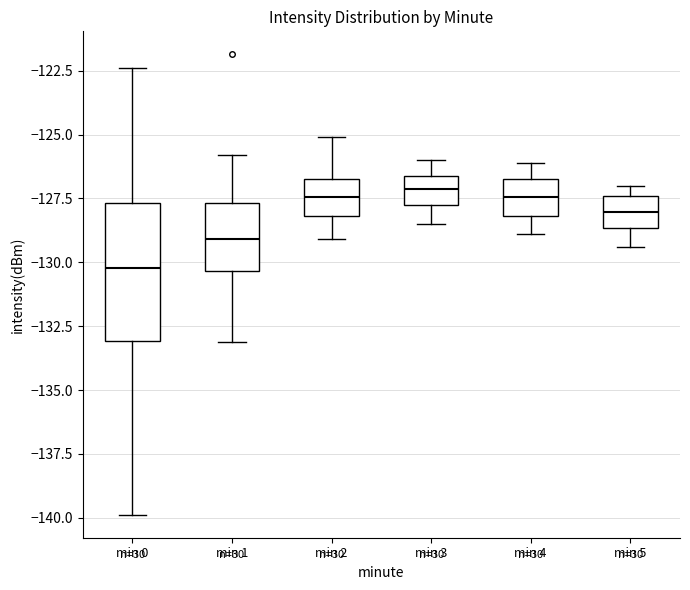

Comparing the boxes themselves (not the whiskers), which one is the tallest?

min 0